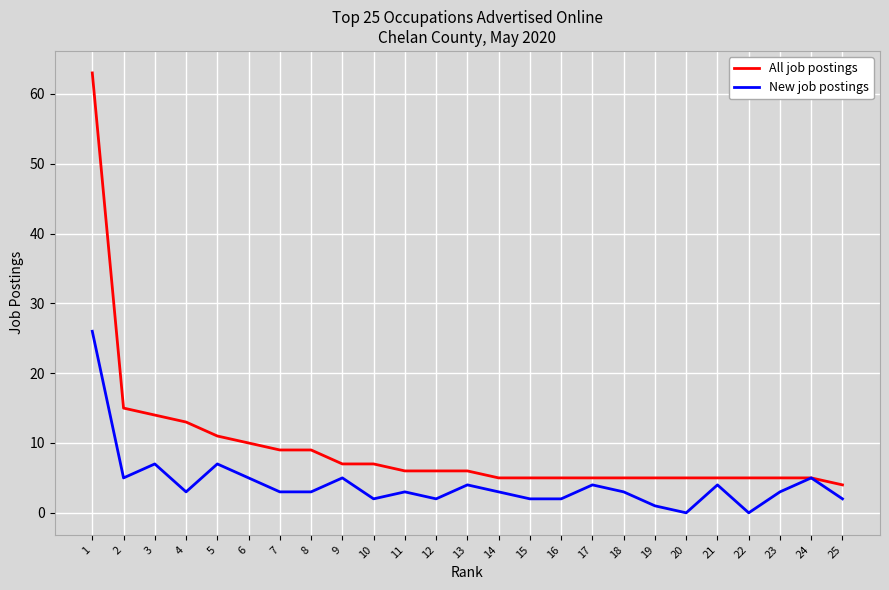

Reading left to right, extract all data points from this chart.

All job postings: 63	15	14	13	11	10	9	9	7	7	6	6	6	5	5	5	5	5	5	5	5	5	5	5	4
New job postings: 26	5	7	3	7	5	3	3	5	2	3	2	4	3	2	2	4	3	1	0	4	0	3	5	2